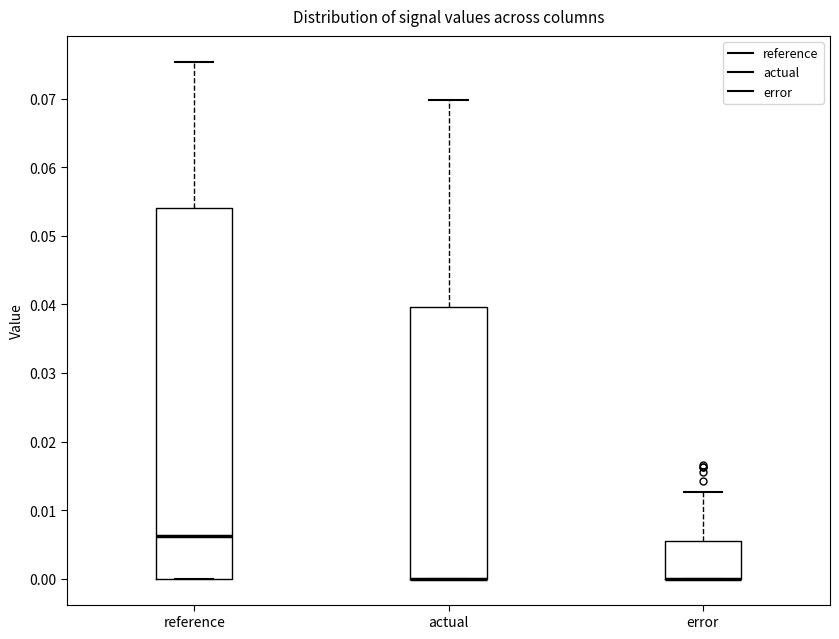

Where does the upper whisker of the box for reference end on the y-axis? The values are not printed on the chart, so give them approximately, as read against the axis.

0.075